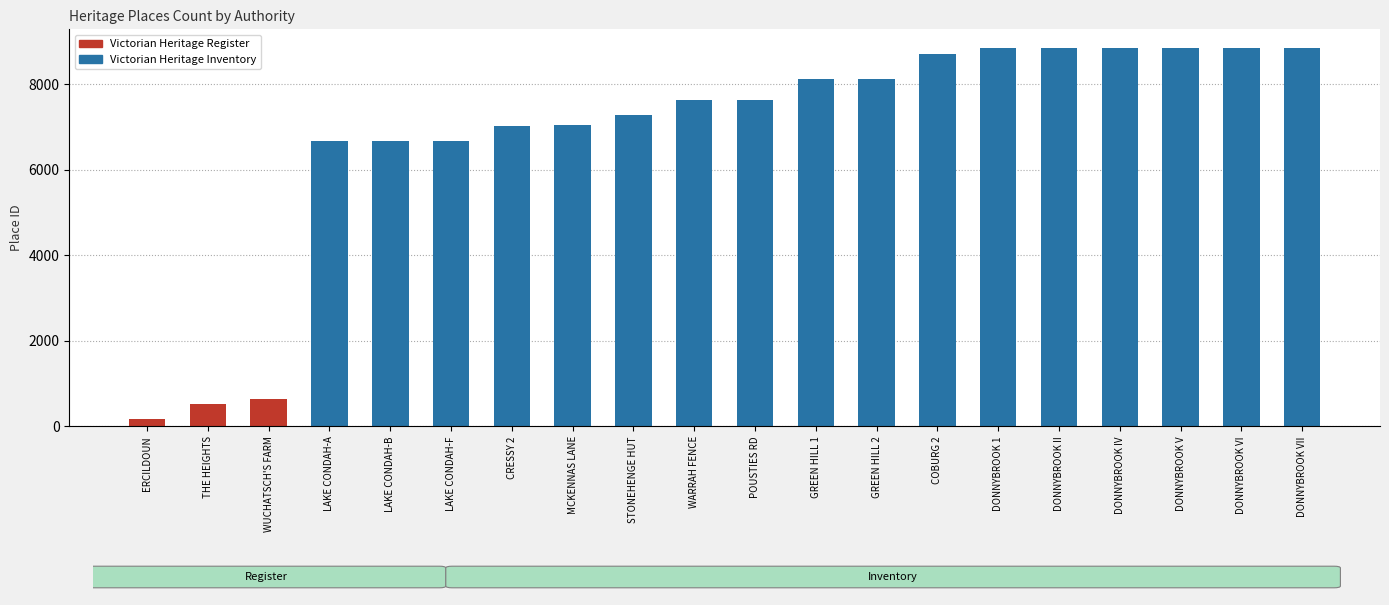

Are the bars grouped side by side (vs. stacked)?

No